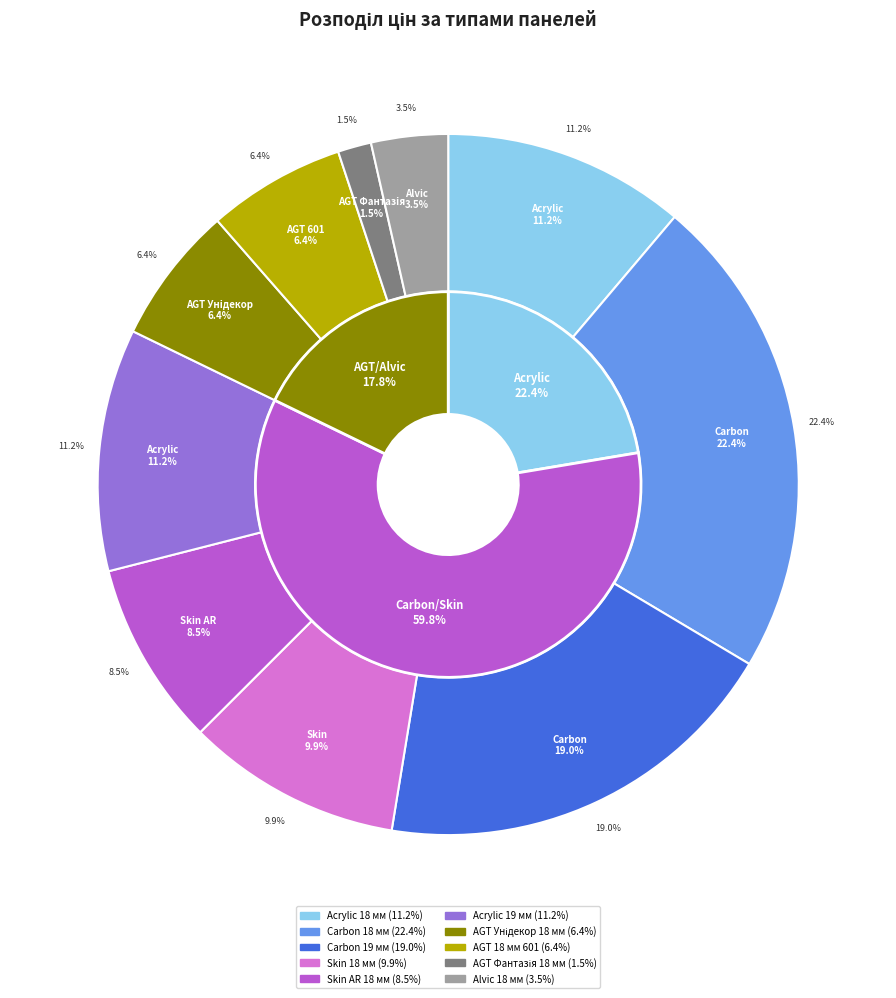

How many slices are in this pie chart?

10